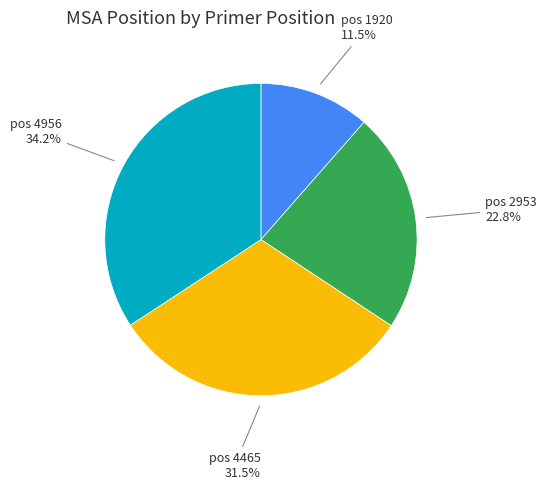

Does any single category account for the majority?

No